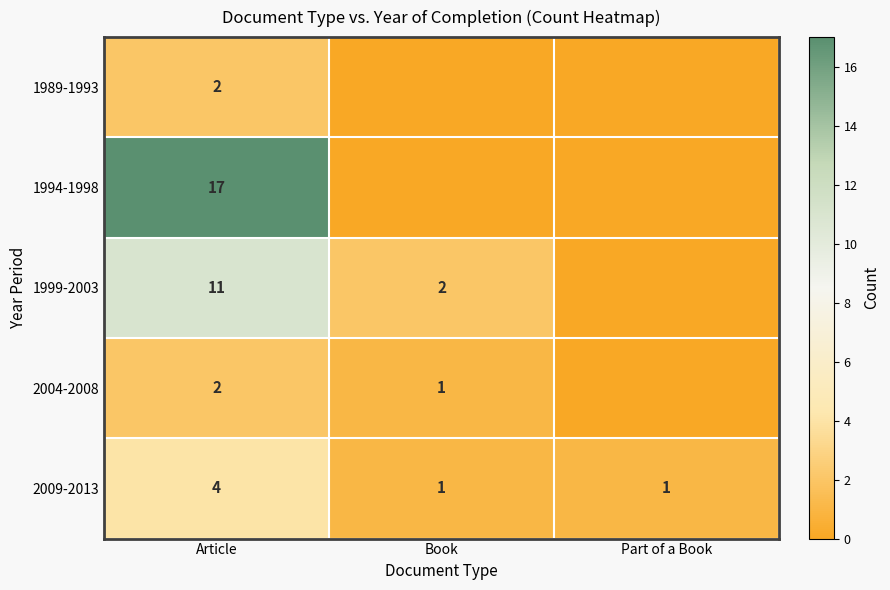

How many data points does each series have?

3